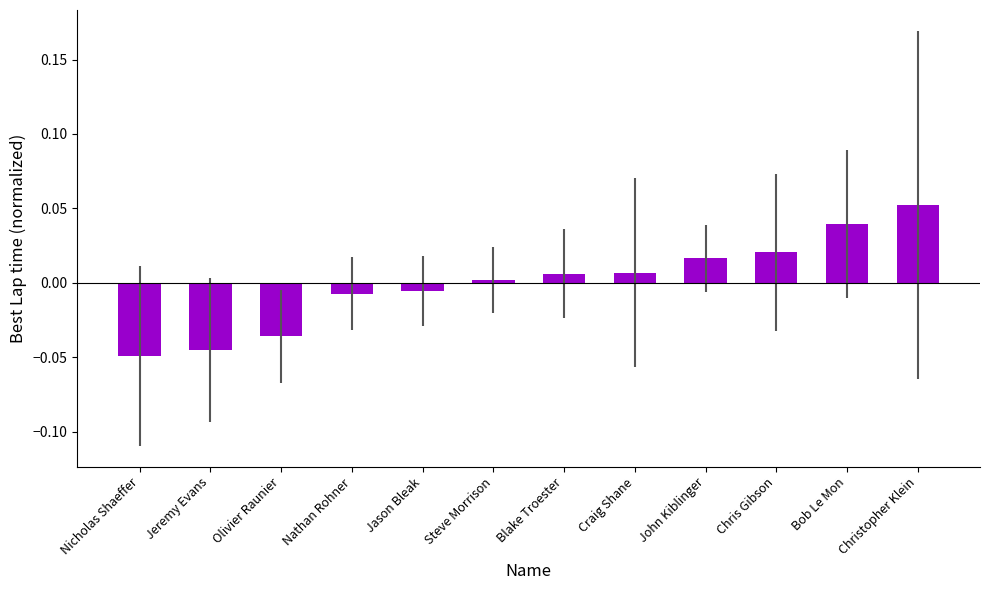

The chart shows a value of -0.0 at Nicholas Shaeffer. True or false?

True